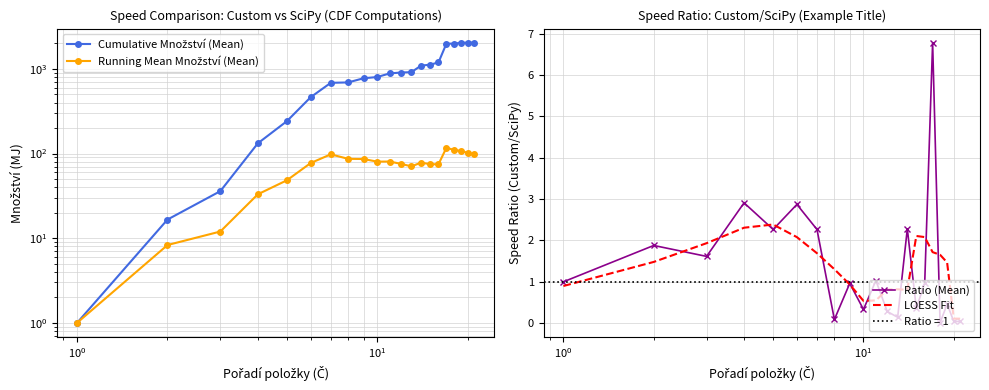

How many data points does each series have?

21